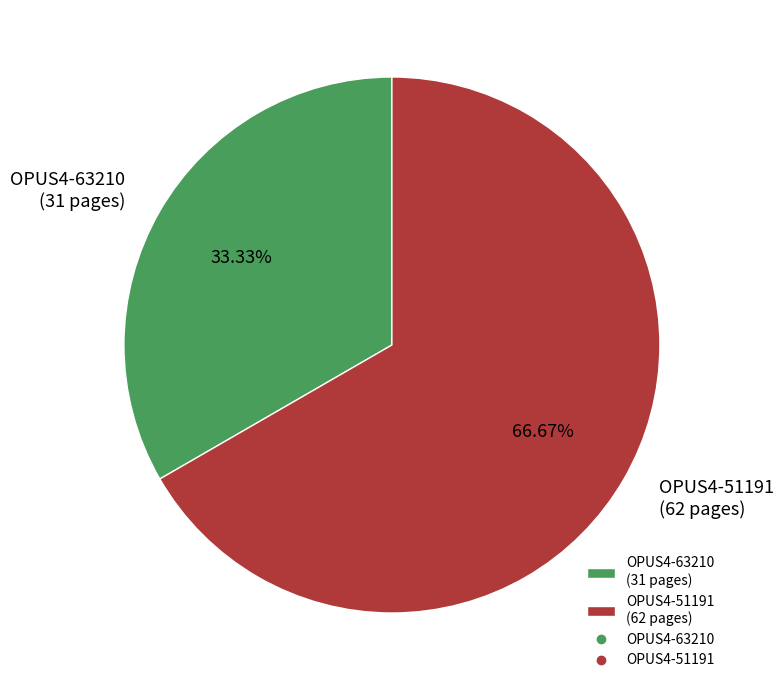

Does OPUS4-51191 represent more than half of the total?

Yes